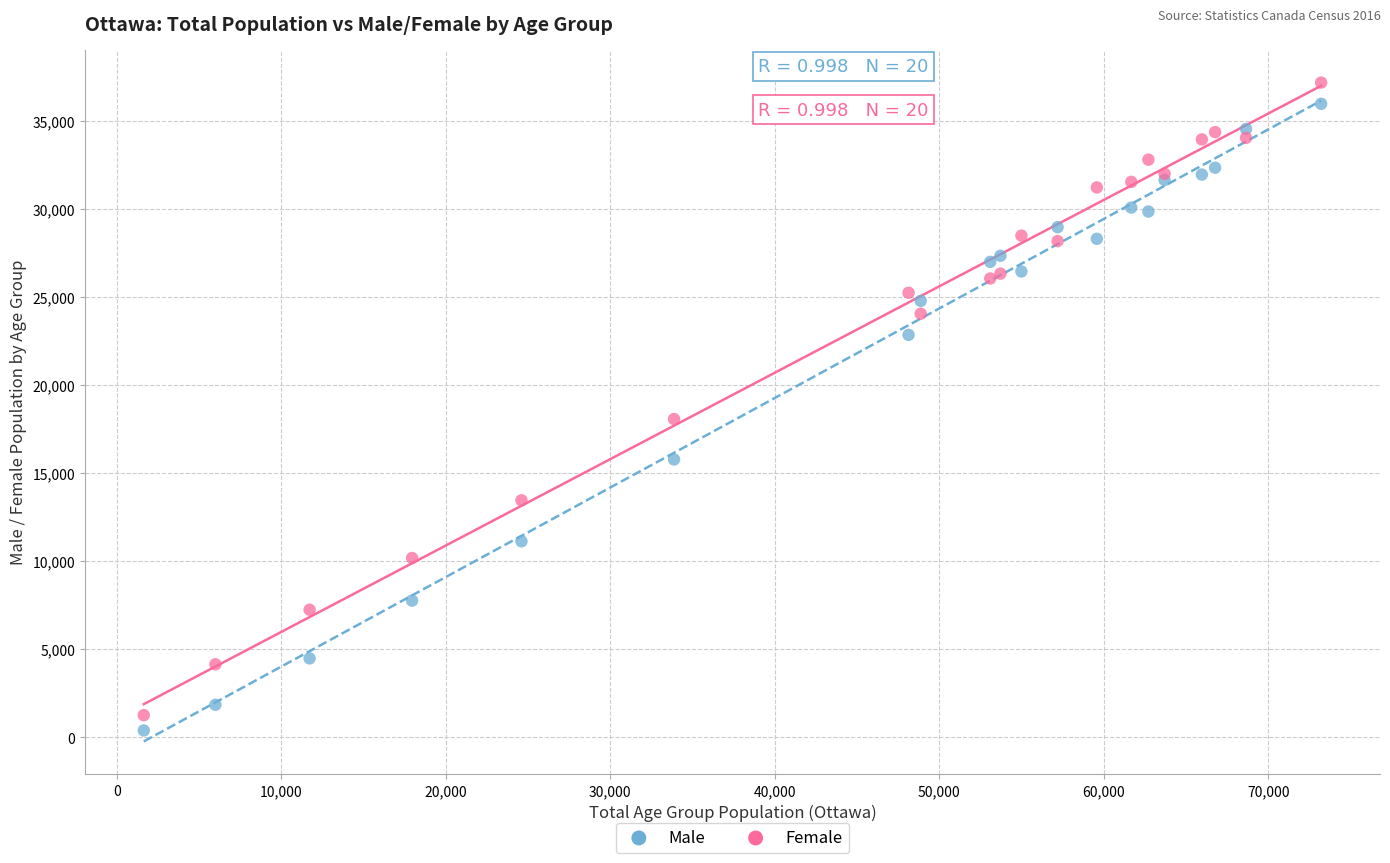

In the Female series, what Y value is closest to 19232?

18085